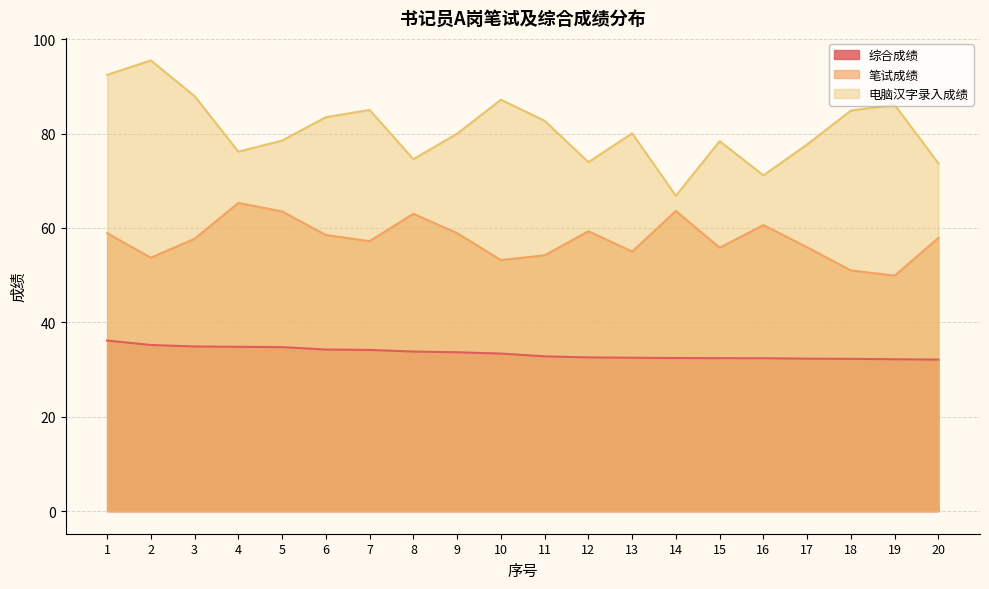

What is the difference between the 电脑汉字录入成绩 values at 10 and 6?

3.7